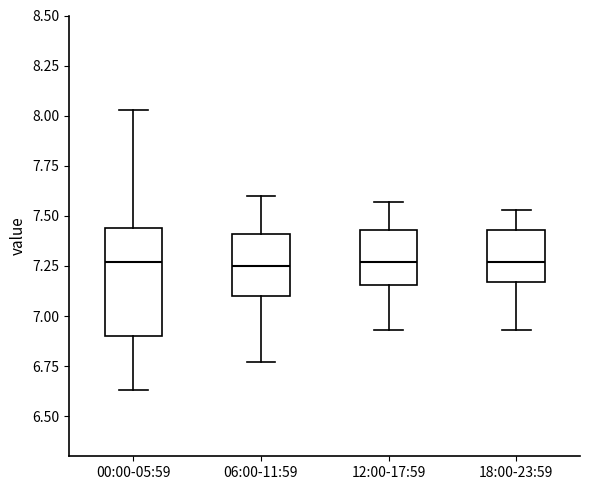

Which box is the tallest, from its lower edge to its upper edge?

00:00-05:59